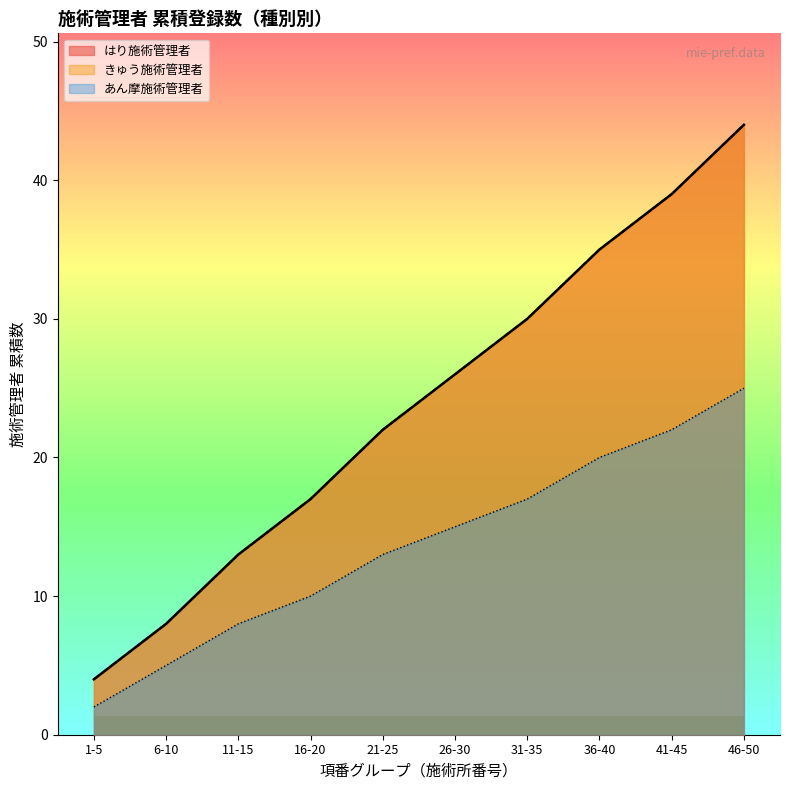

What is the highest value of the はり施術管理者 series?

24